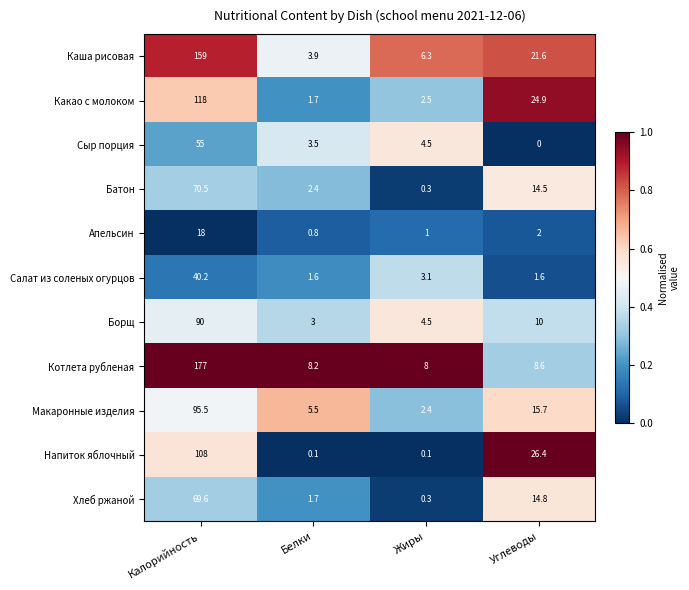

Is it true that Сыр порция equals 0.0 at Углеводы?

True